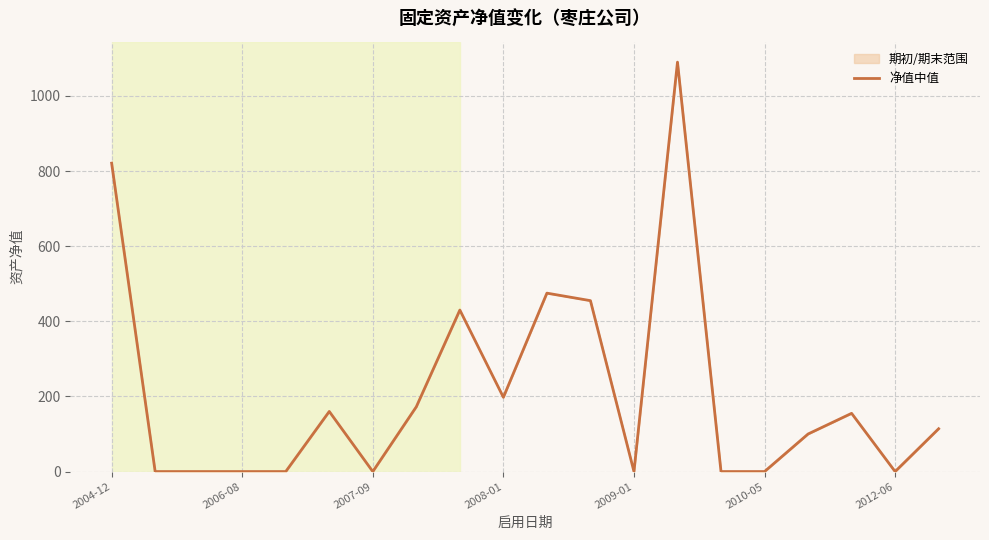

Reading left to right, extract all data points from this chart.

821.1	0.0	0.0	0.0	0.0	160.0	0.0	172.5	430.0	197.8	475.0	455.0	0.0	1090.0	0.0	0.0	100.0	155.0	0.0	114.0